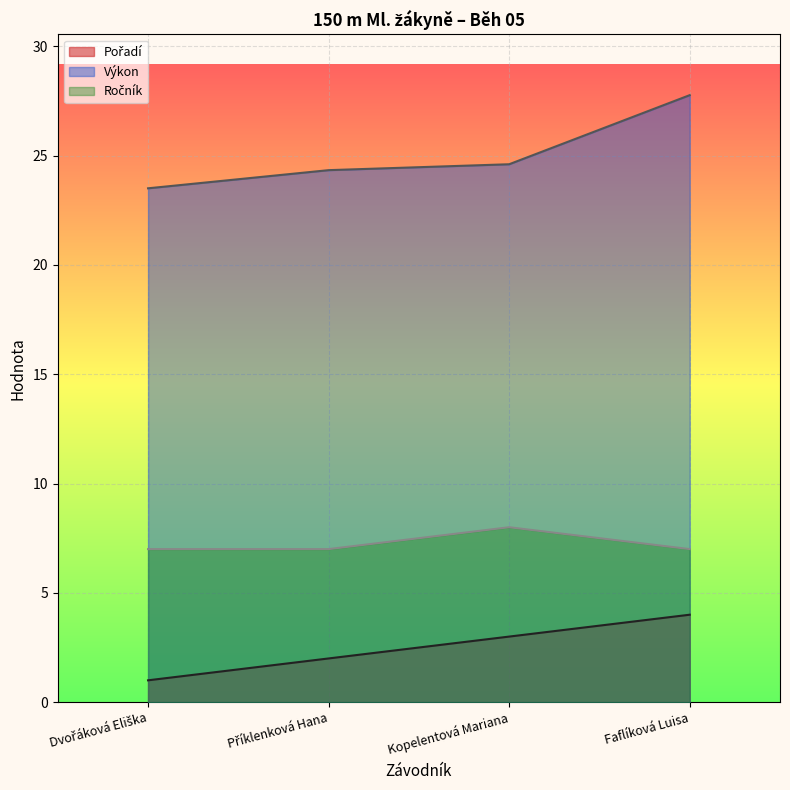

Rank the series by their average value, from highest to lowest.

Výkon, Ročník, Pořadí